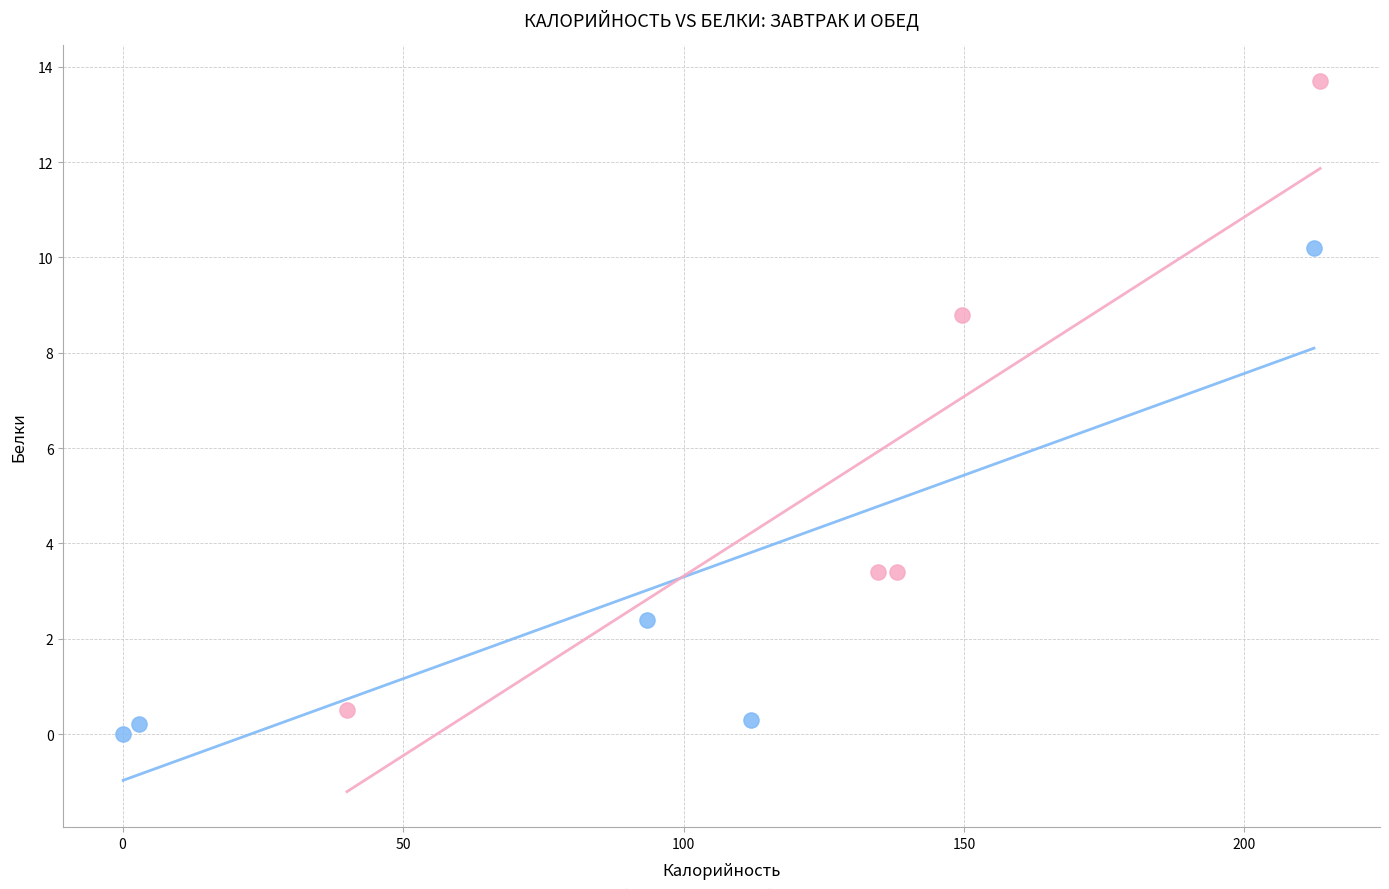

Which series has the widest spread of Y values?

Обед